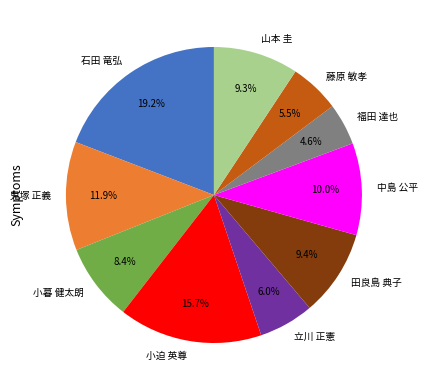

Between 藤原 敏孝 and 山本 圭, which is larger?

山本 圭